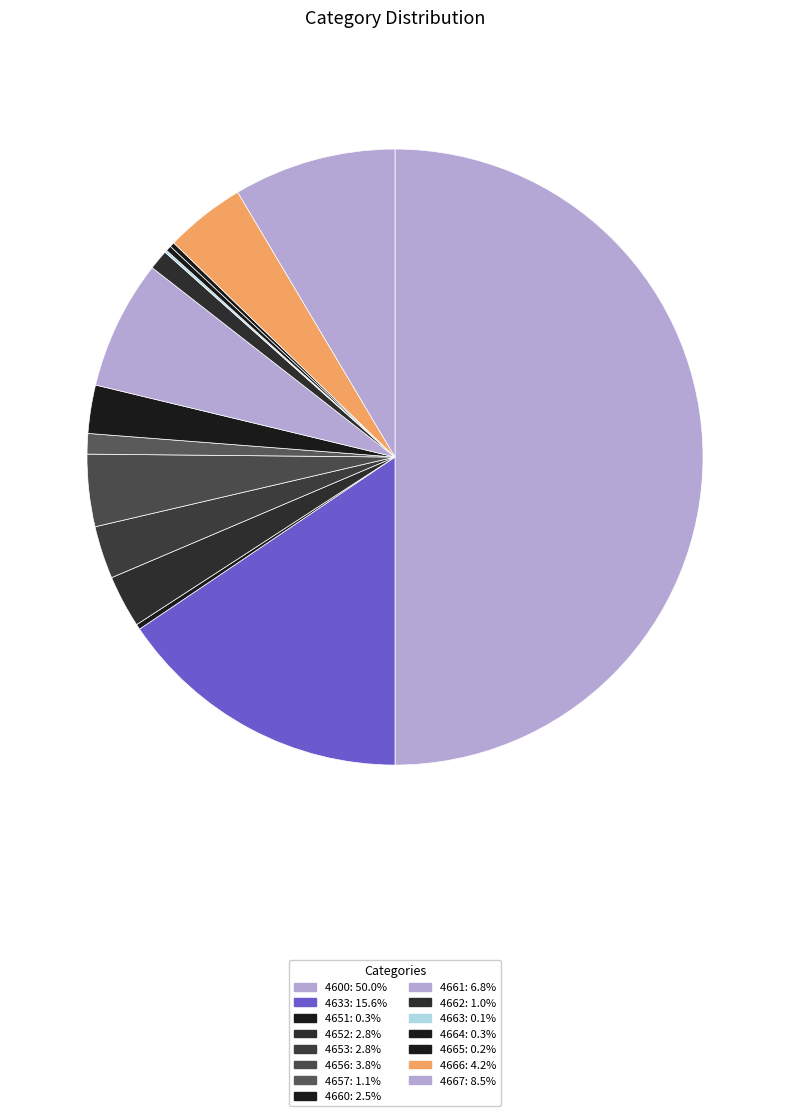

Which slice is the smallest?

4663